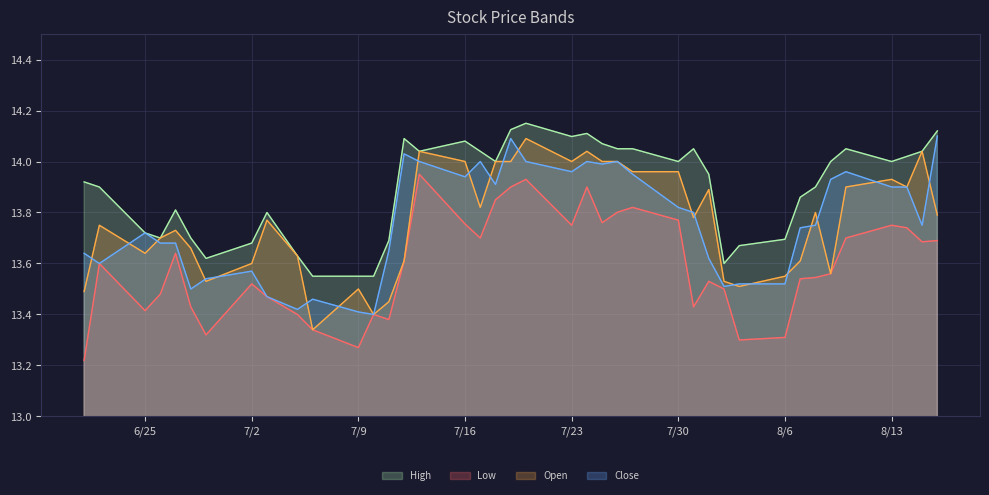

At how many categories does at least one series exceed 13?

40